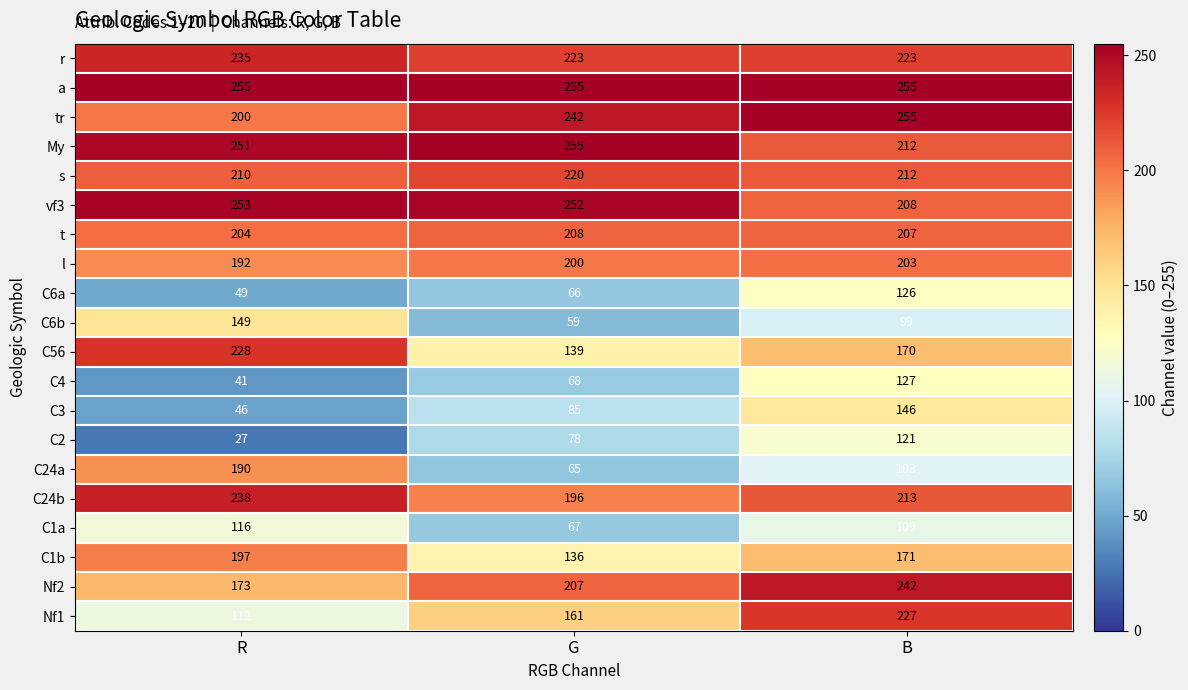

Which series has the widest spread of values?

C24a